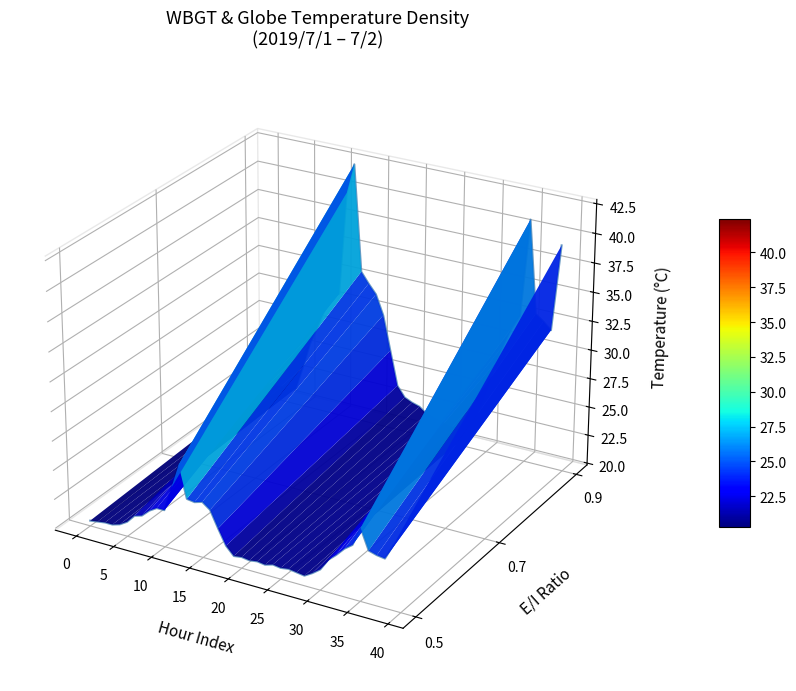

The value of Tg at 11 is 0.1. True or false?

False